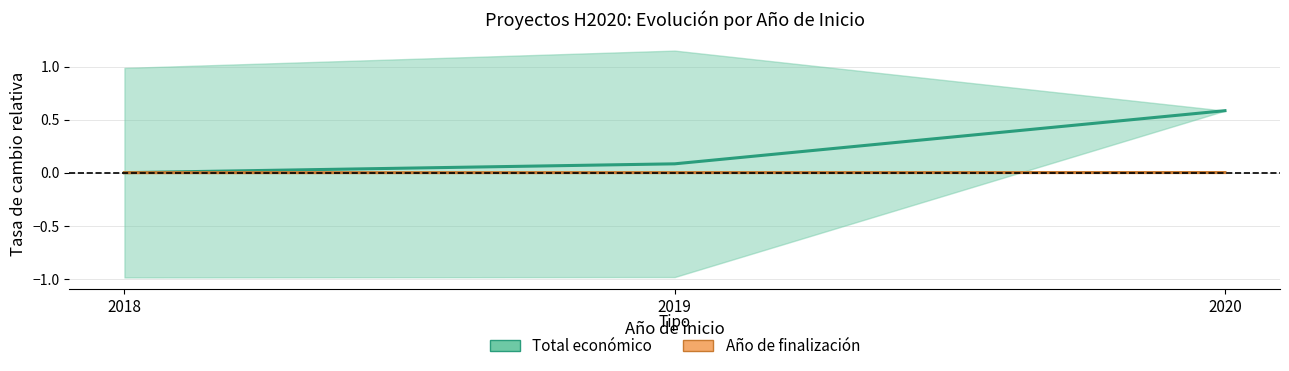

Does the chart have visible grid lines?

Yes